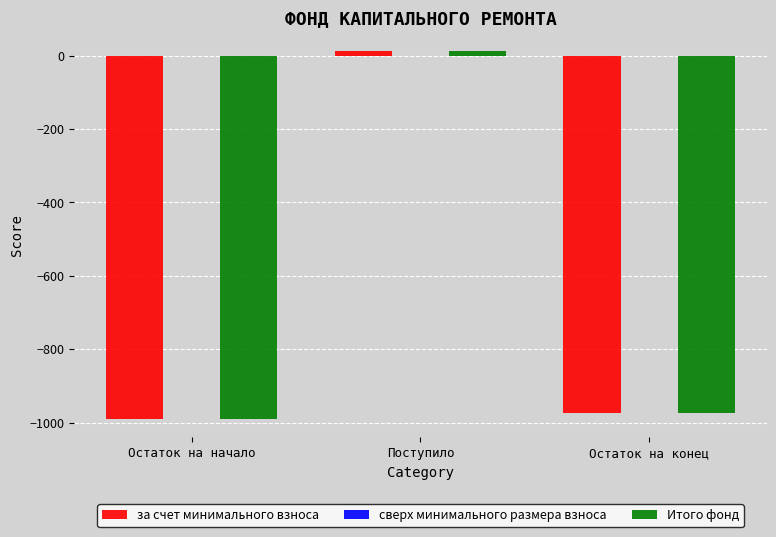

Reading left to right, transcribe all the data shown in this chart.

за счет минимального взноса: Остаток на начало=-989.2	Поступило=14.0	Остаток на конец=-975.2
Итого фонд: Остаток на начало=-989.2	Поступило=14.0	Остаток на конец=-975.2